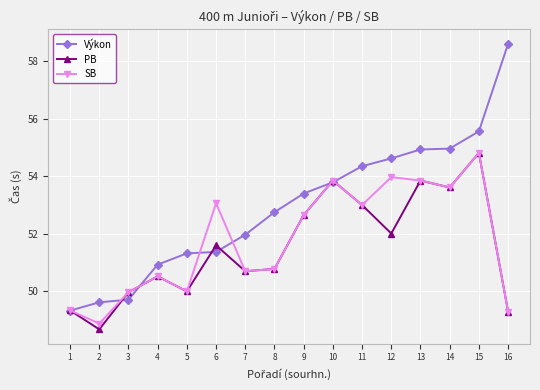

What is the average value of the Výkon series?

53.0